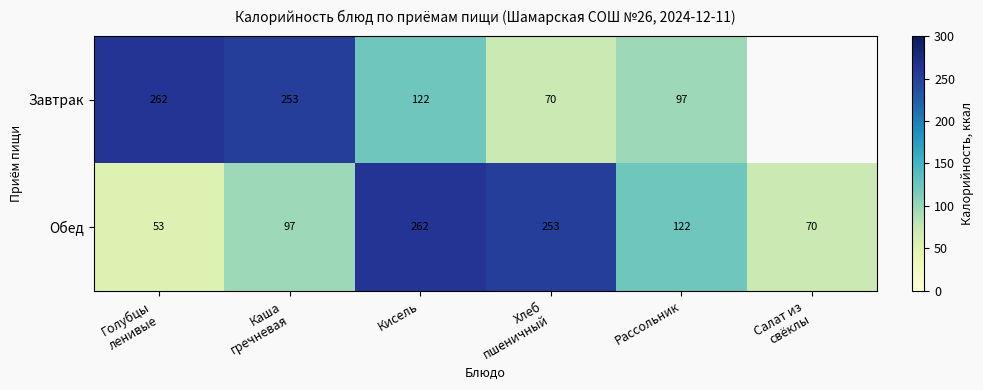

What is the sum of all Обед values?

857